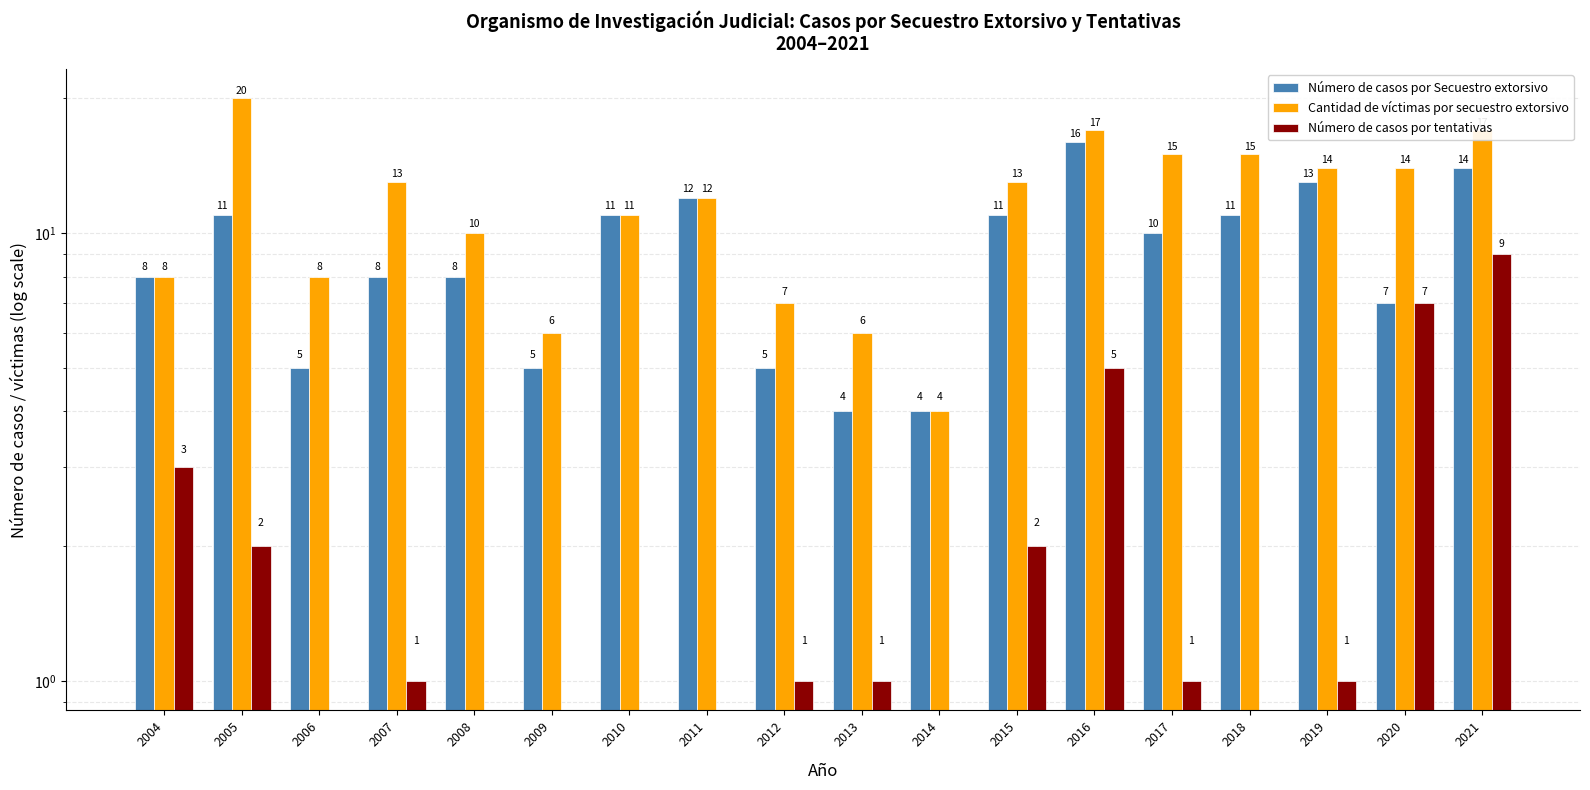

Are the bars grouped side by side (vs. stacked)?

Yes